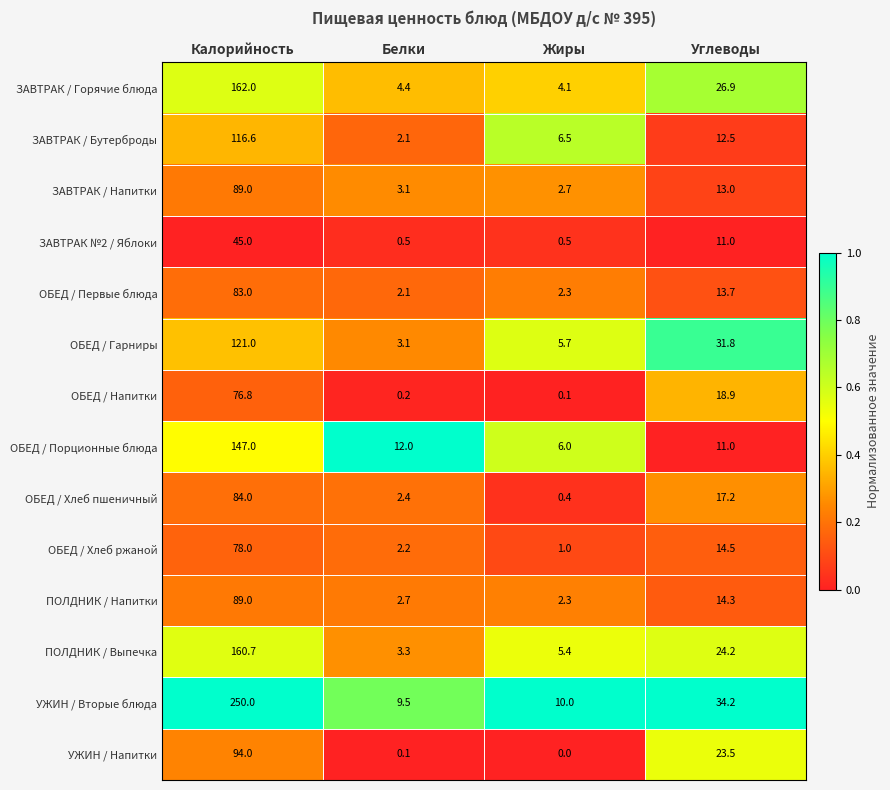

The value of ПОЛДНИК / Выпечка at Калорийность is 160.7. True or false?

True